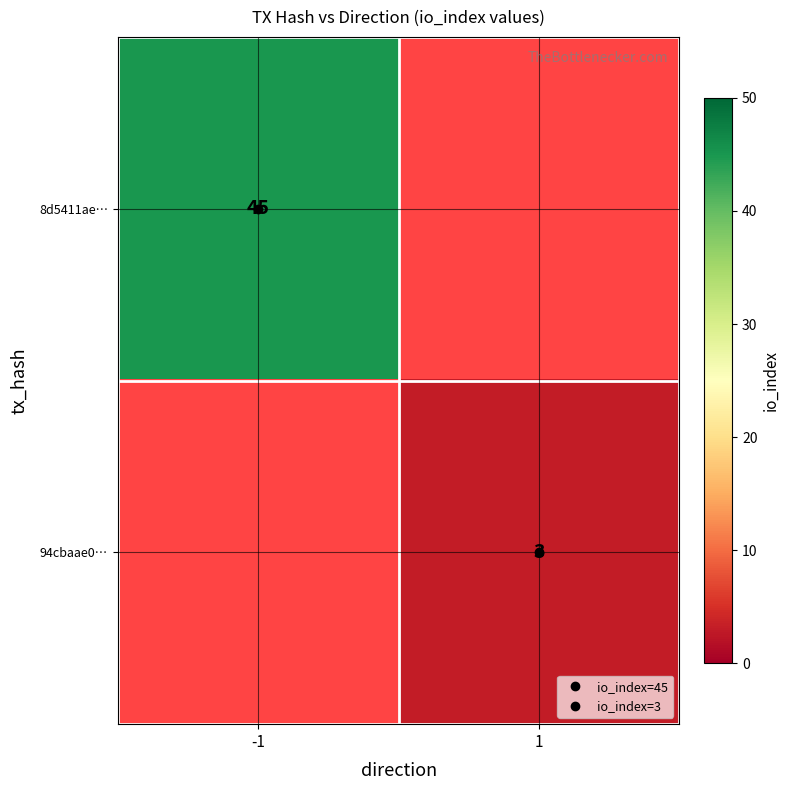

Which series has the widest spread of values?

8d5411ae…